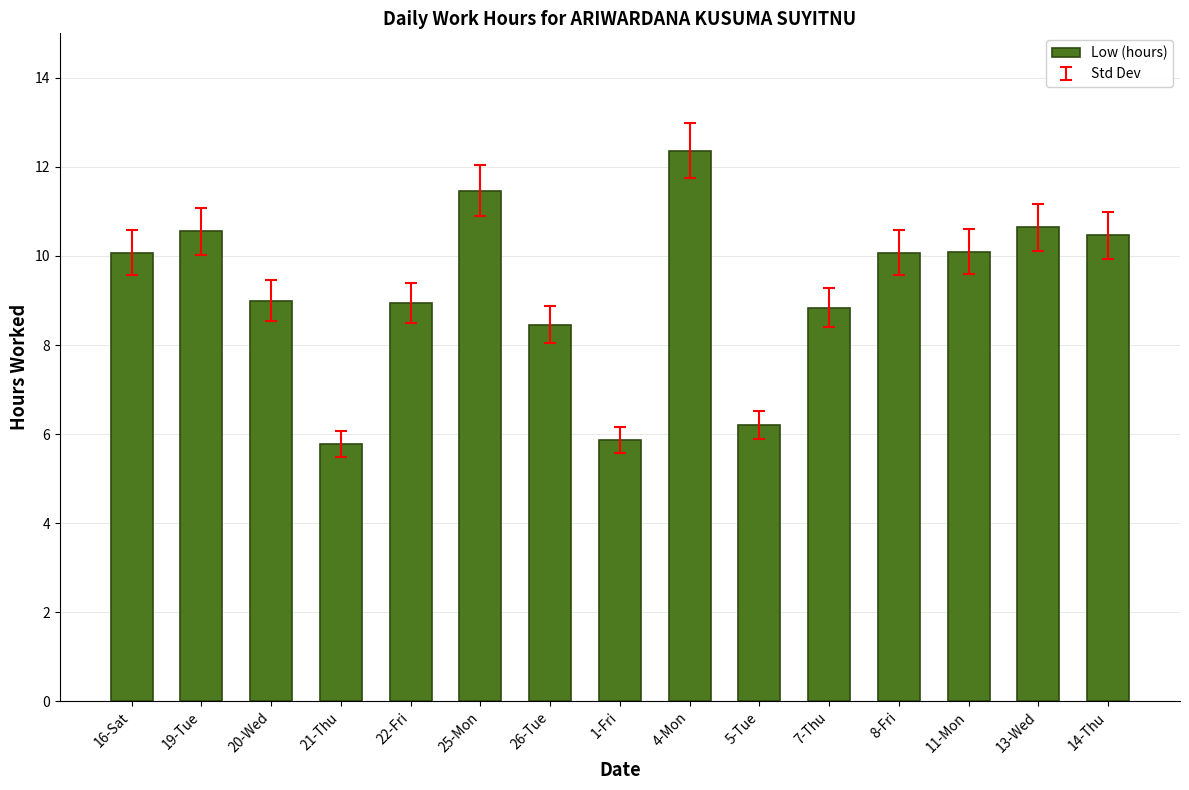

Are the bars grouped side by side (vs. stacked)?

No